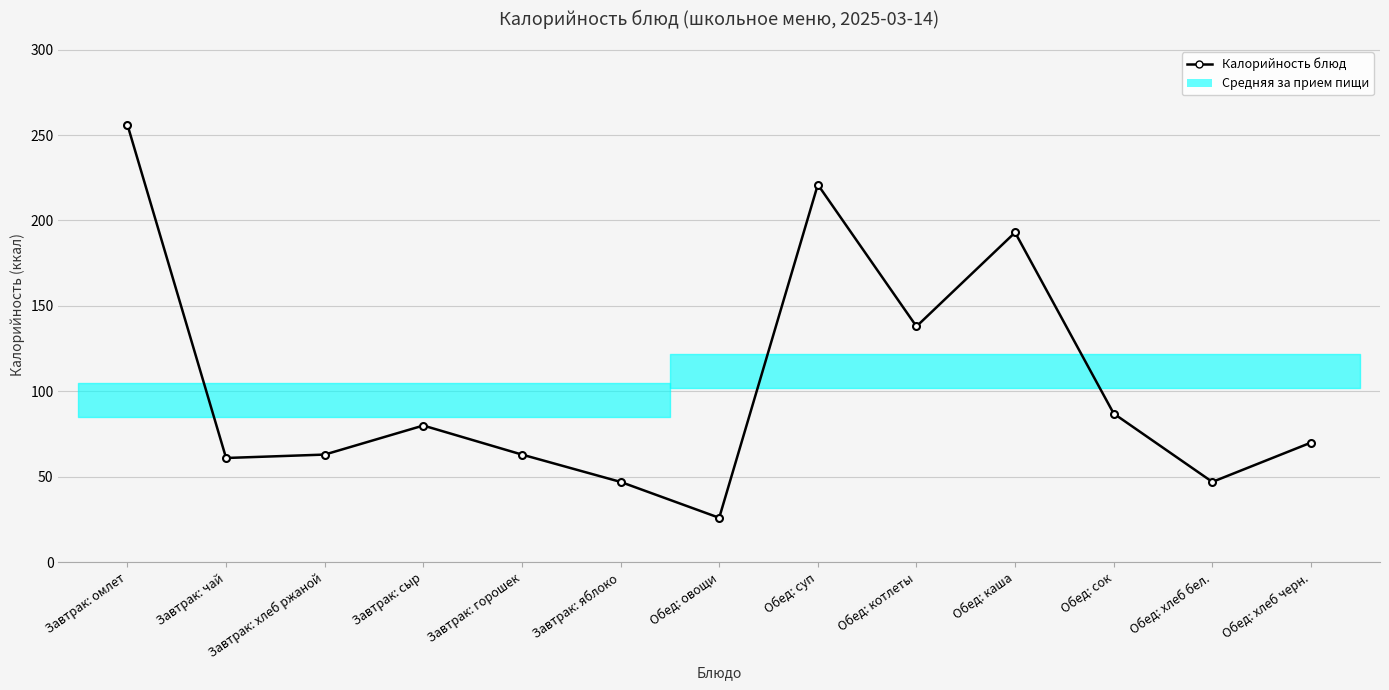

True or false: the data shows 28 at Завтрак: горошек.

False